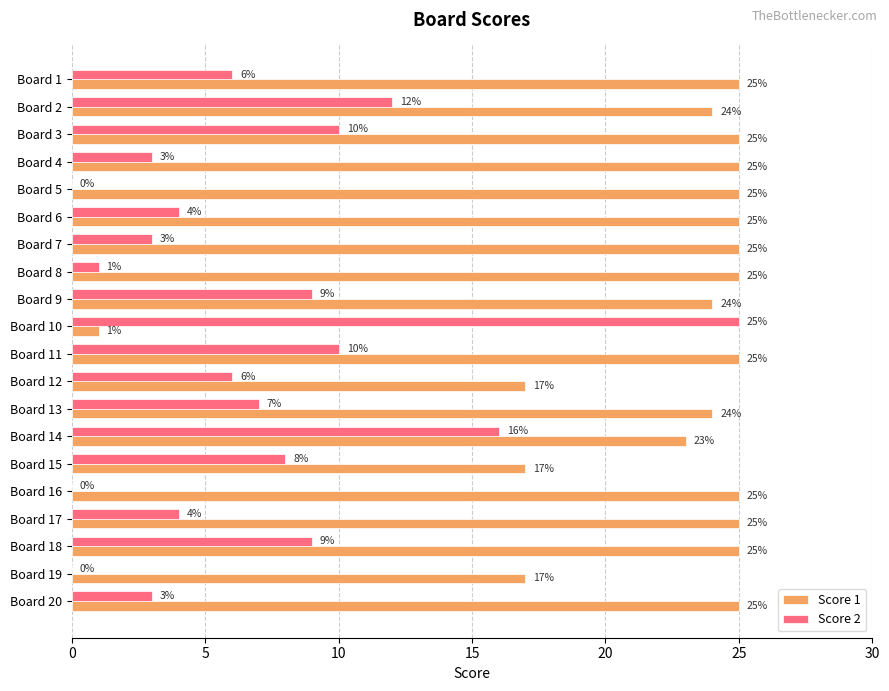

Is the value of Score 2 at Board 11 greater than the value of Score 1 at Board 19?

No